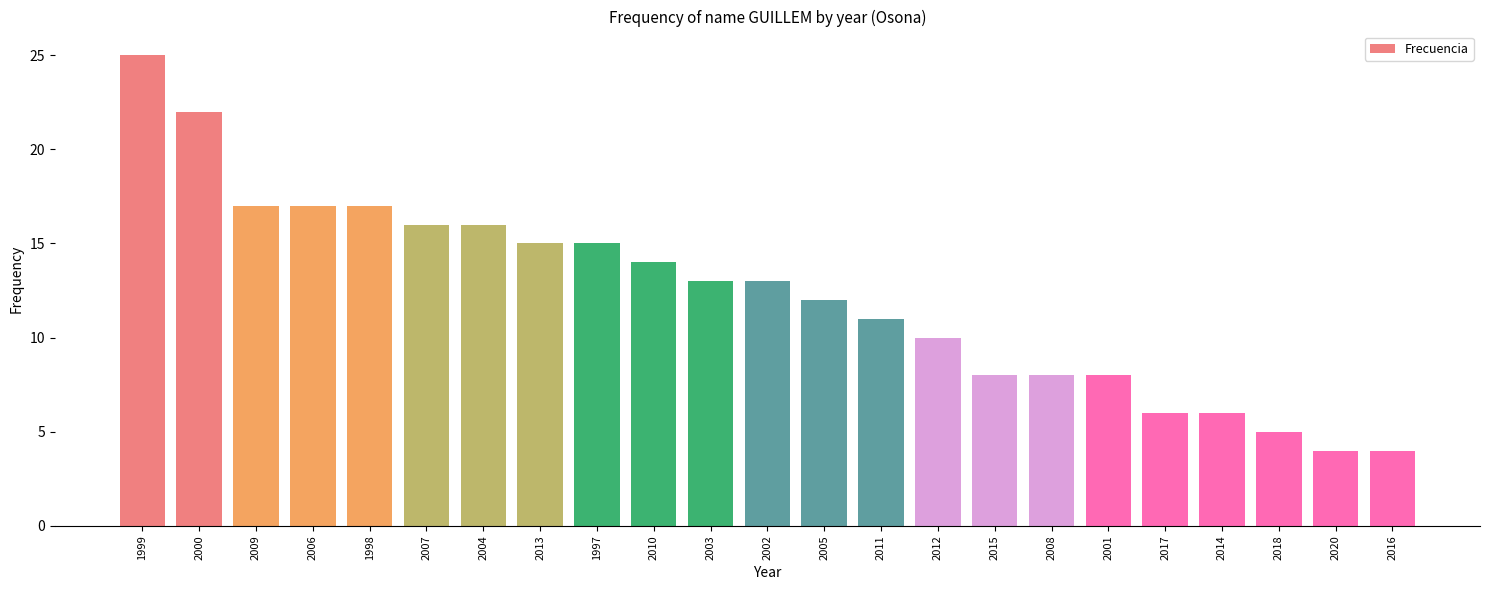

Between 2011 and 2020, which is larger?

2011